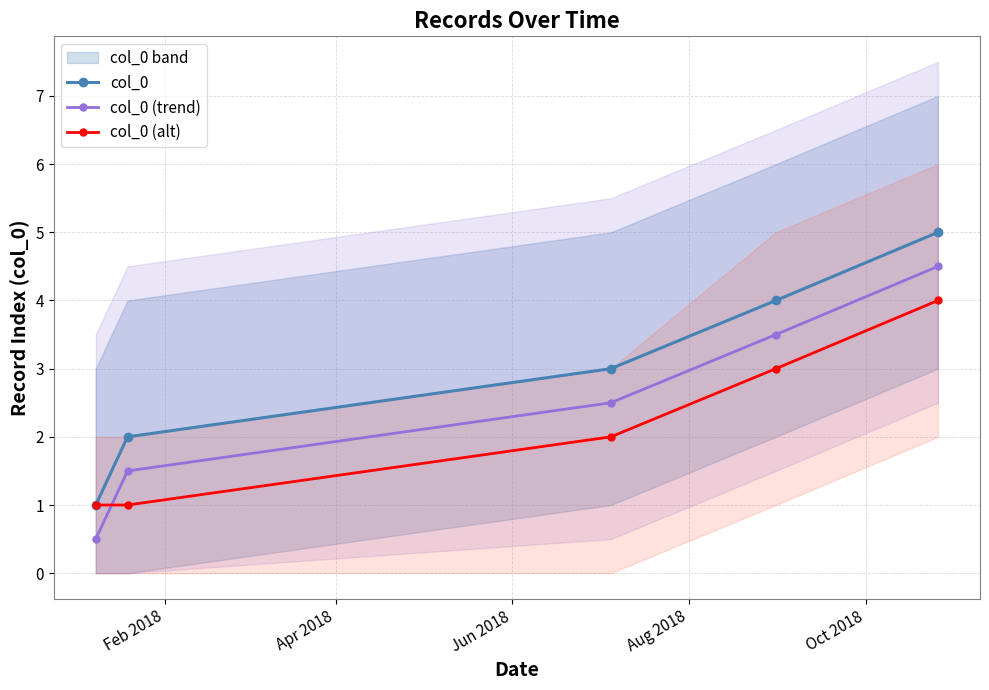

True or false: col_0 (trend) and col_0 intersect in this chart.

False